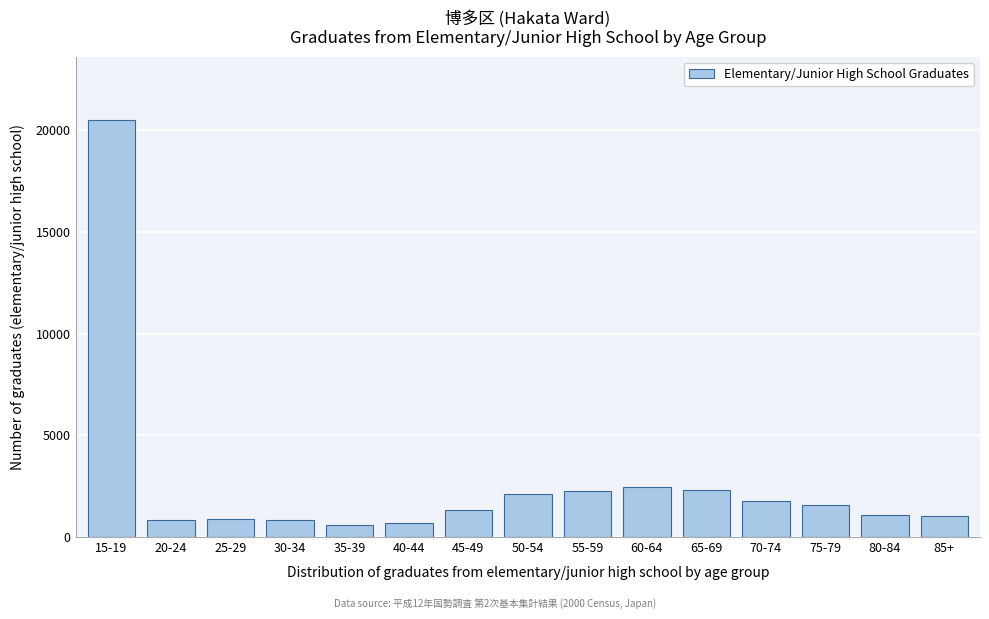

What is the label of the 1st bar from the left?

15-19